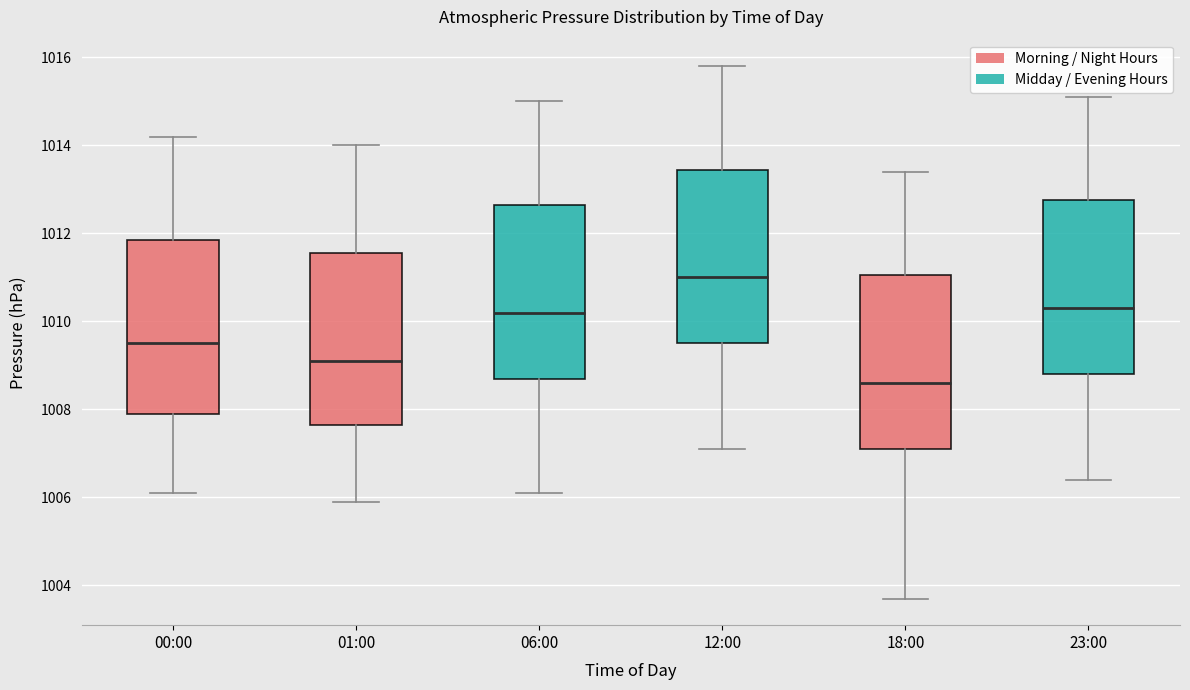

Where does the median line of the box for 06:00 sit on the y-axis? The values are not printed on the chart, so give them approximately, as read against the axis.

1010.2